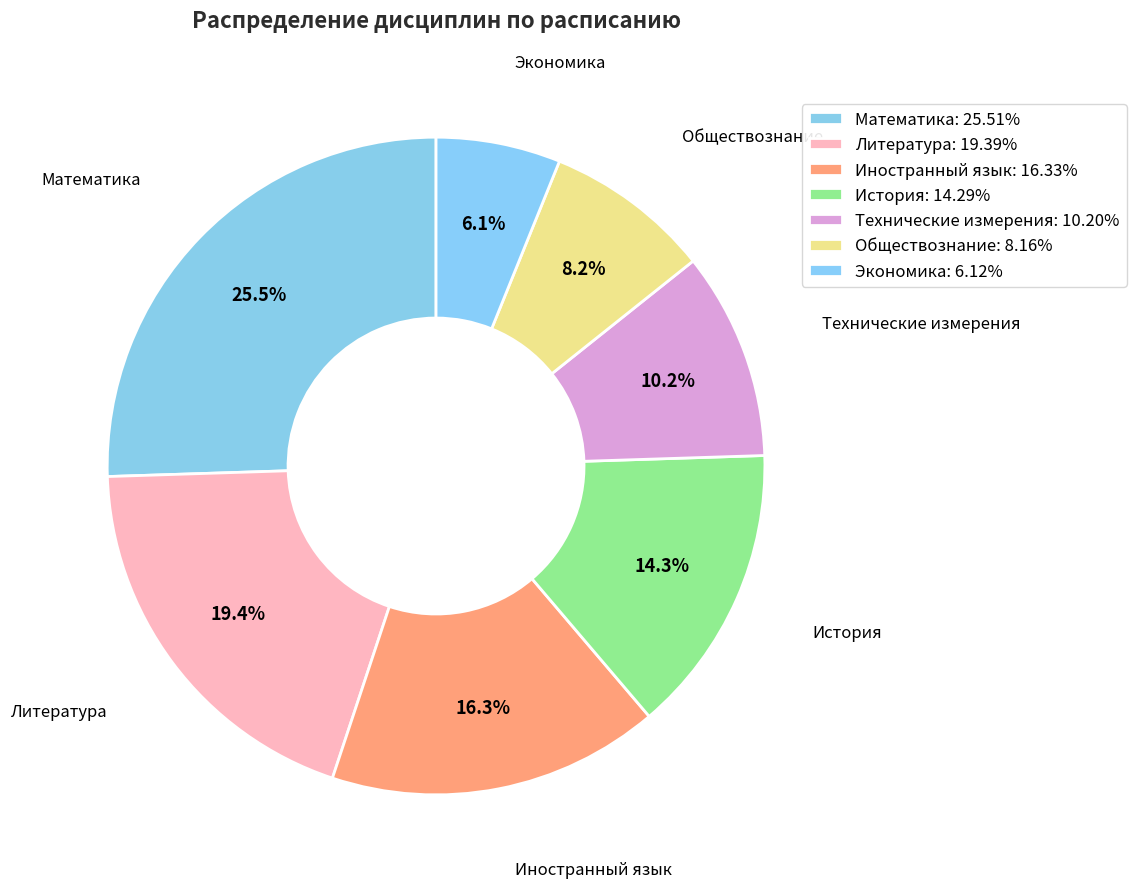

What percentage do Литература and Математика together represent?

44.9%